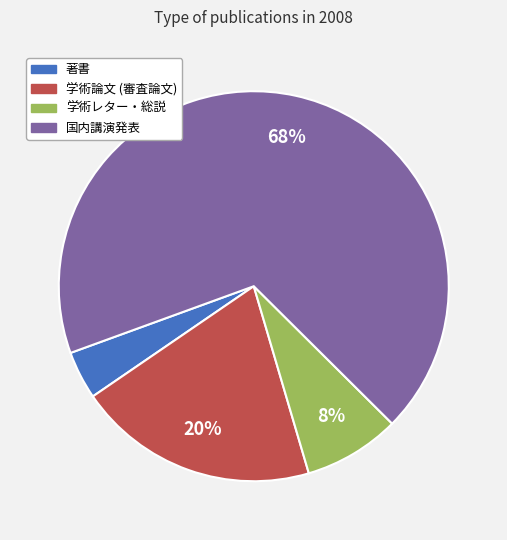

What percentage is the 著書 slice, to the nearest percent?

4%